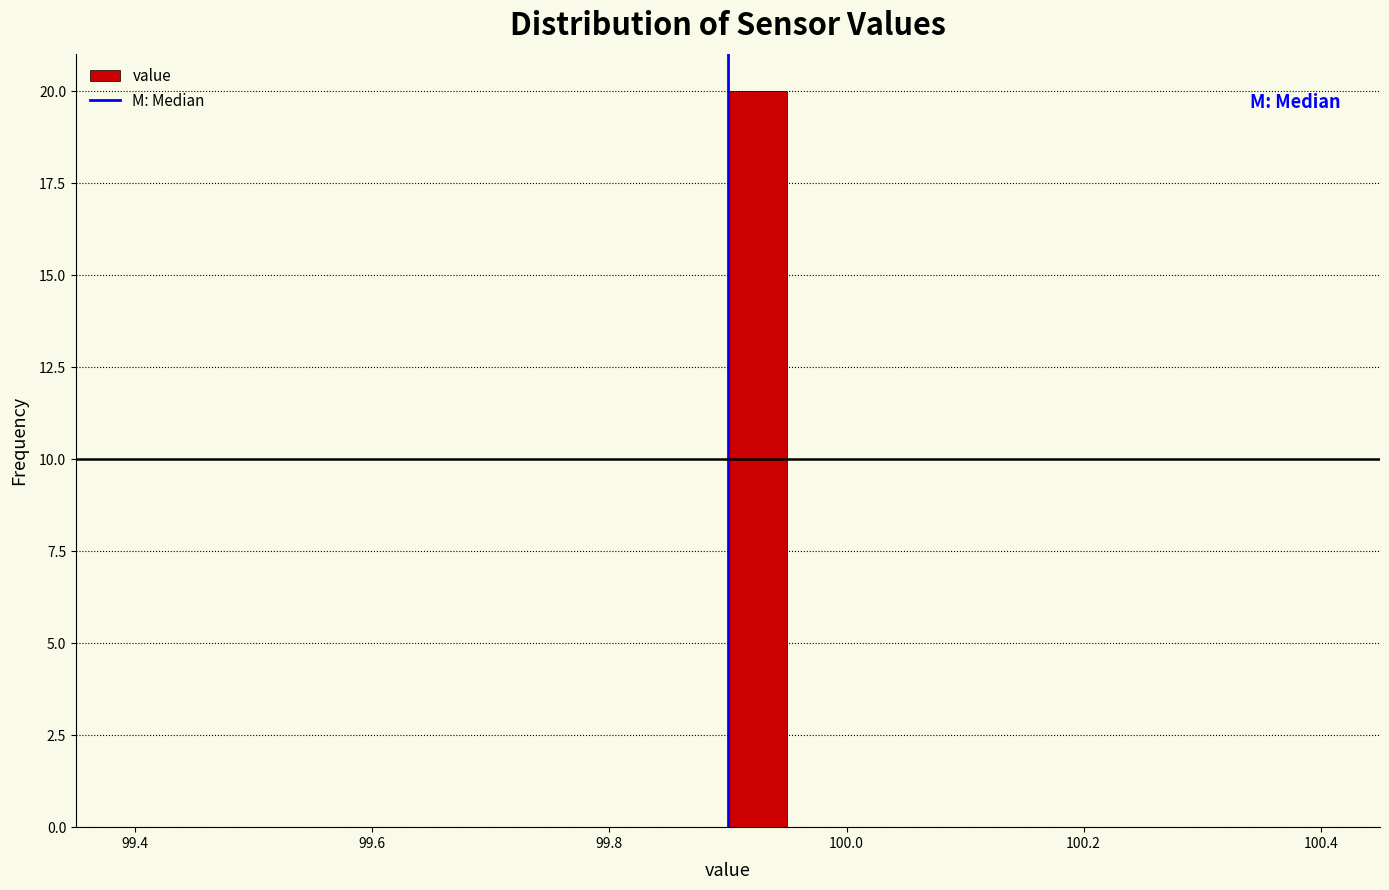

Read against the x-axis, roughly where is the centre of the tallest bar?

99.92